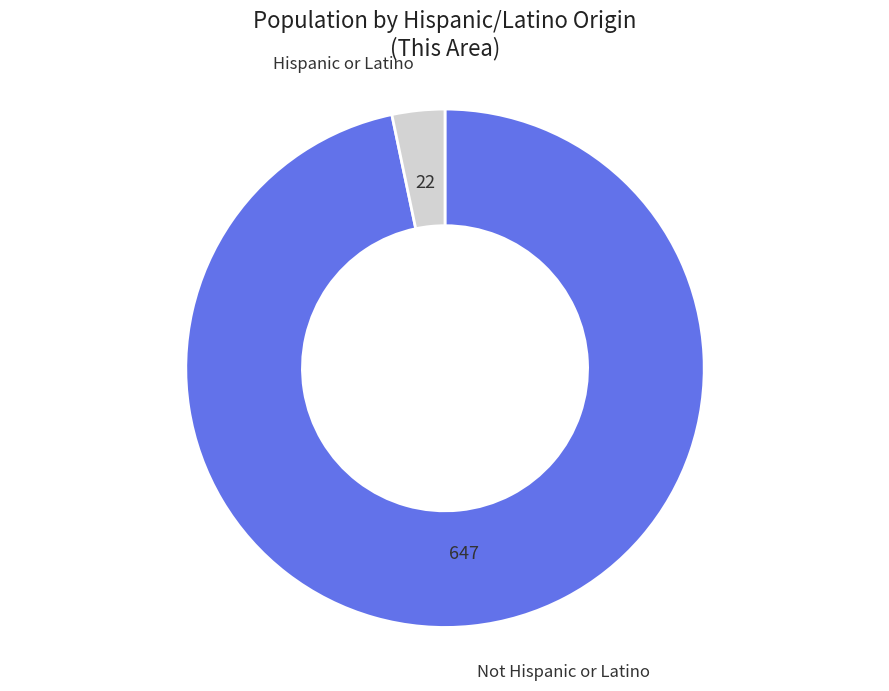

Does any single category account for the majority?

Yes